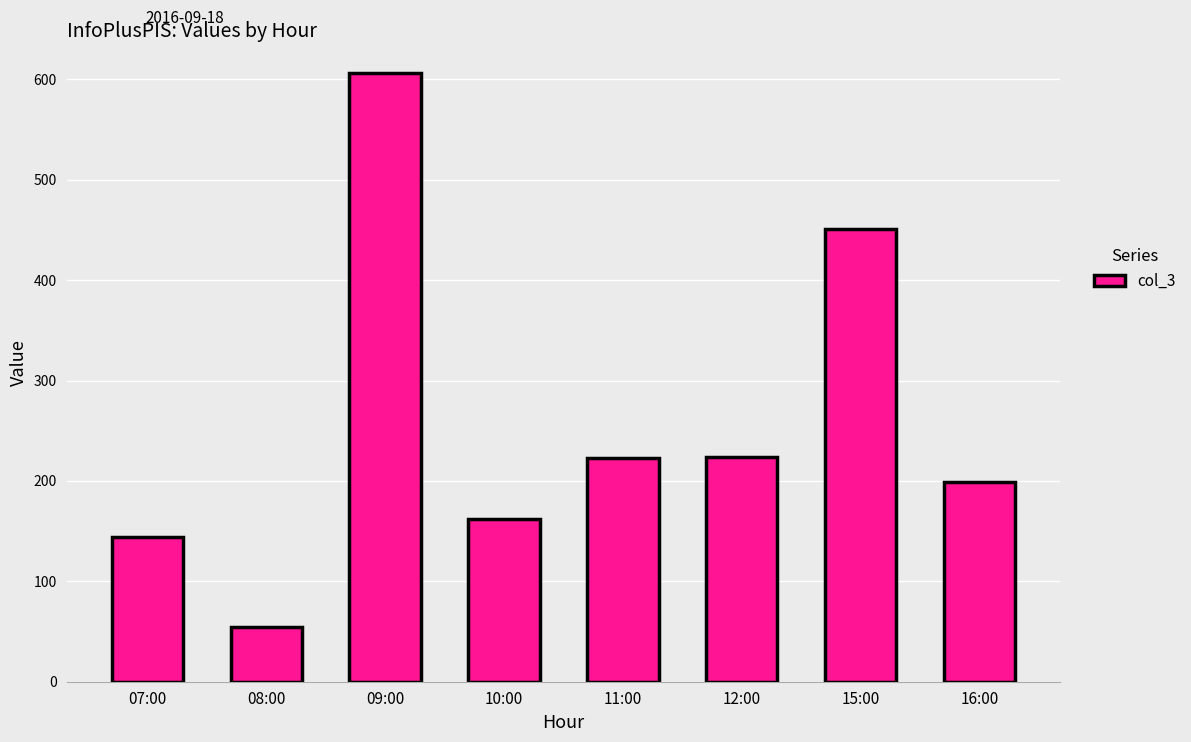

What is the greatest value displayed?

606